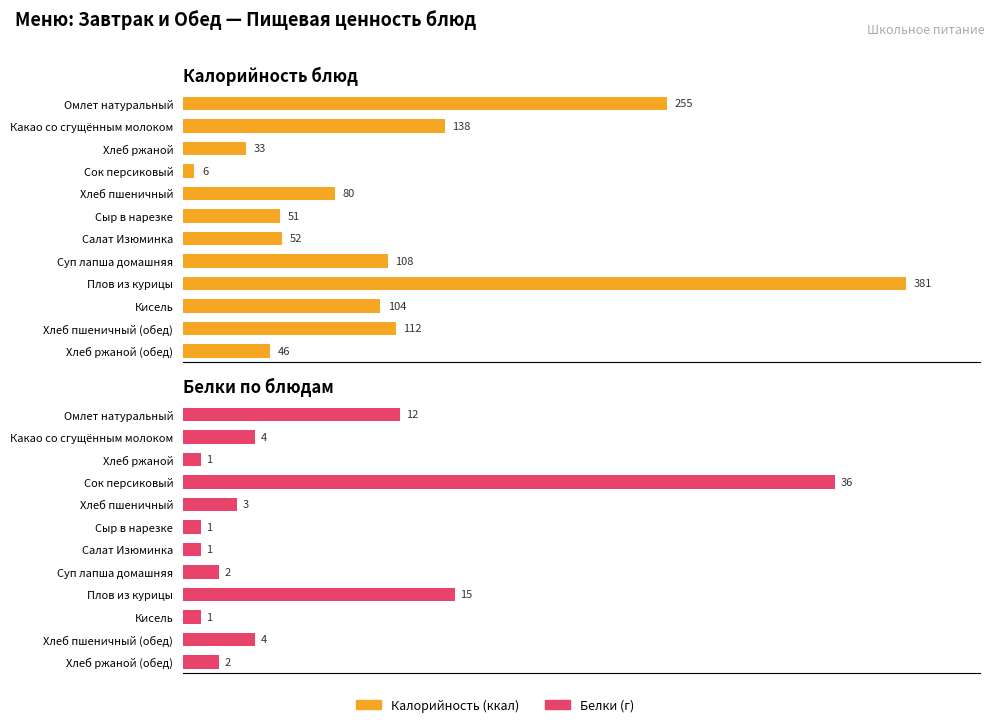

Rank the series by their average value, from highest to lowest.

Калорийность, Белки